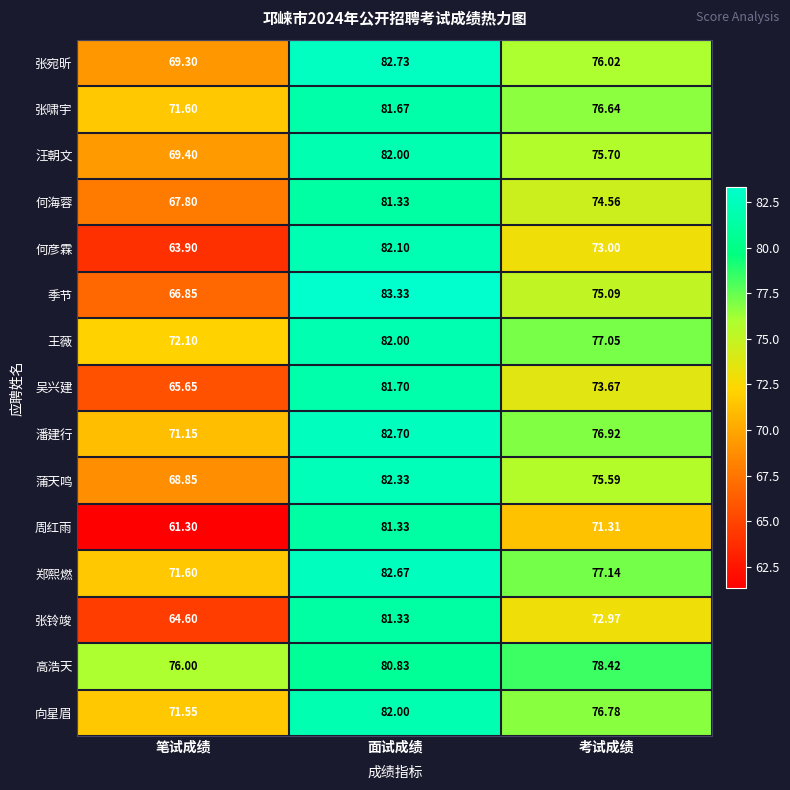

How many data points in 张宛昕 are above 76?

2